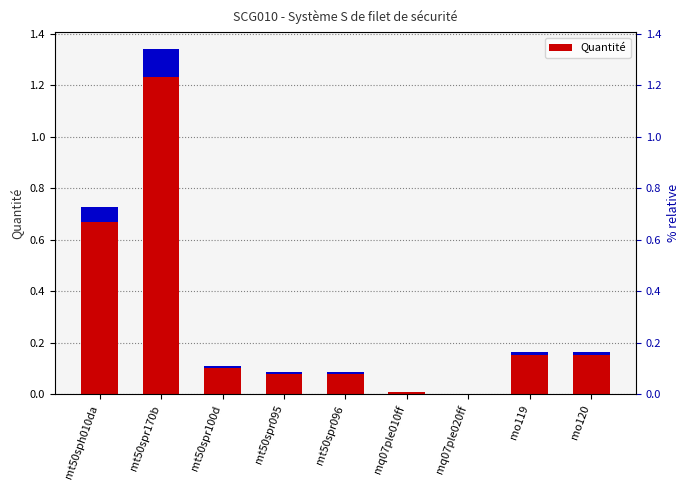

What is the sum of all values?

2.7